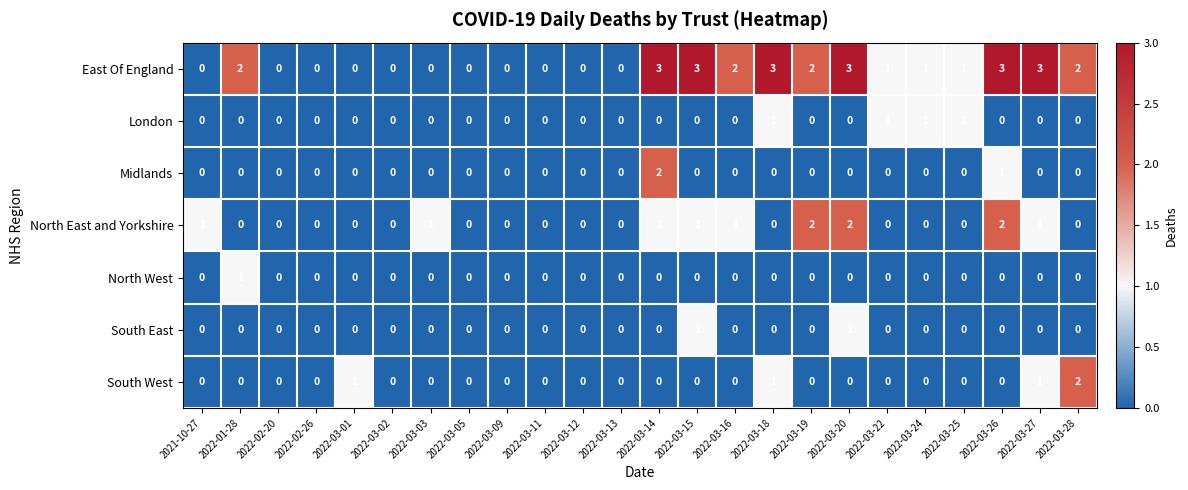

Where is Midlands nearest to the value 1?

2022-03-26